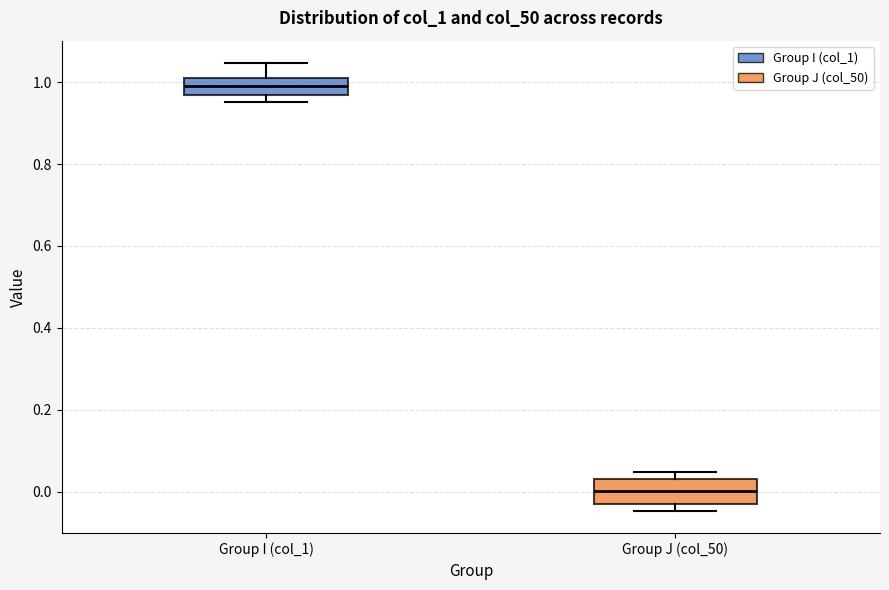

Where does the median line of the box for Group J (col_50) sit on the y-axis? The values are not printed on the chart, so give them approximately, as read against the axis.

0.00